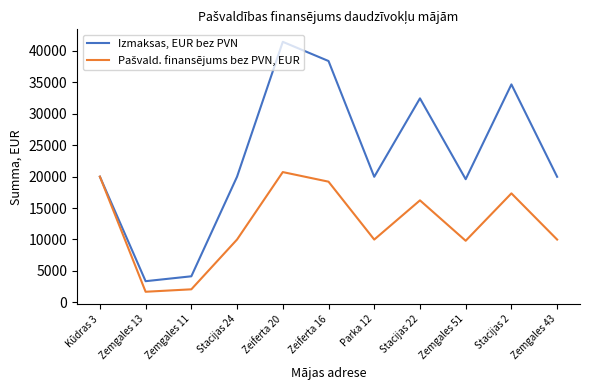

Does the chart have visible grid lines?

No